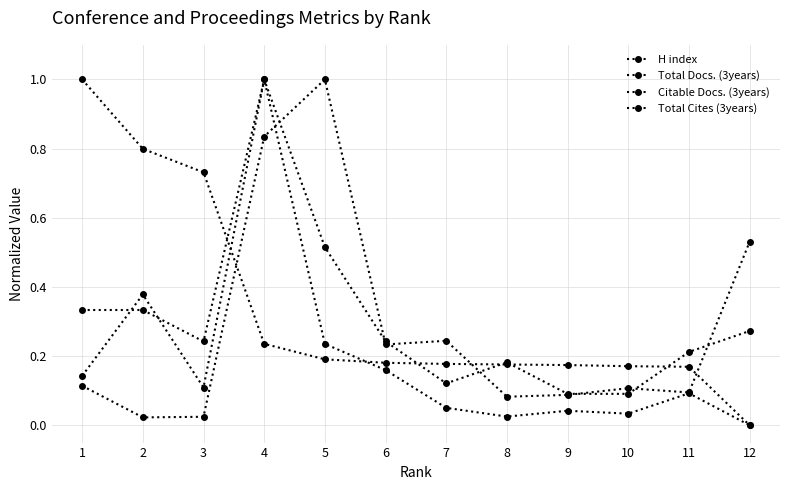

Where is Total Cites (3years) nearest to the value 0?

2